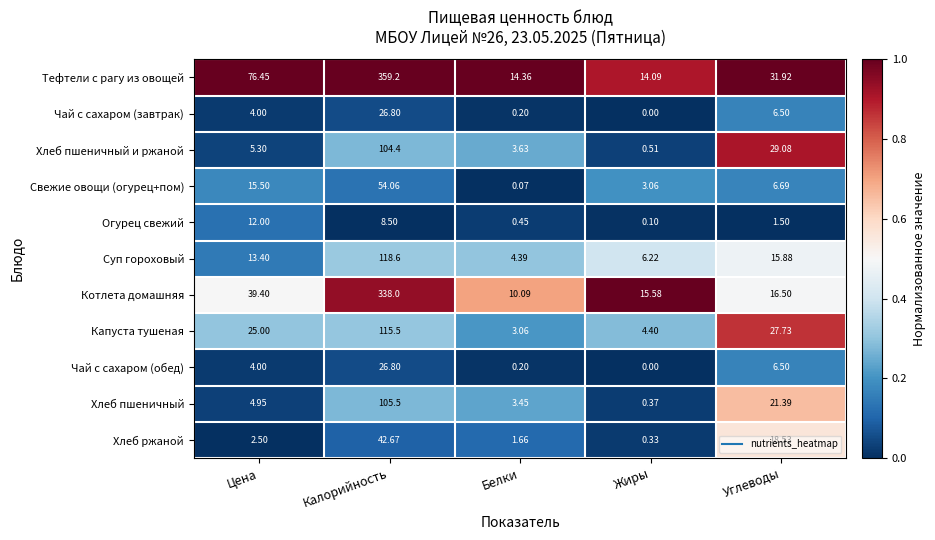

At which label does Свежие овощи (огурец+пом) first exceed 6?

Цена